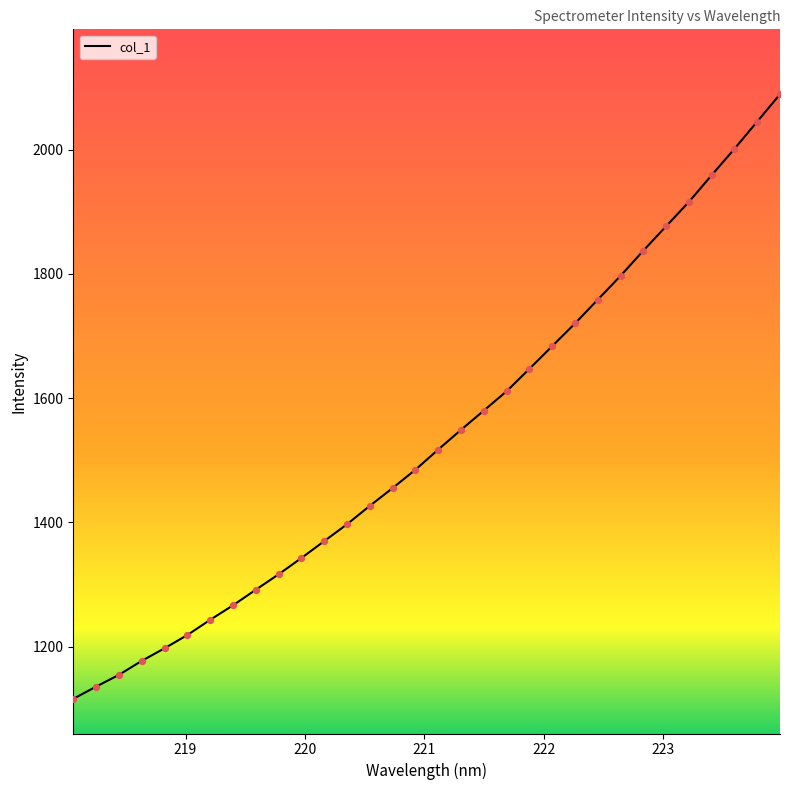

What is the difference between the maximum and minimum values?

973.3